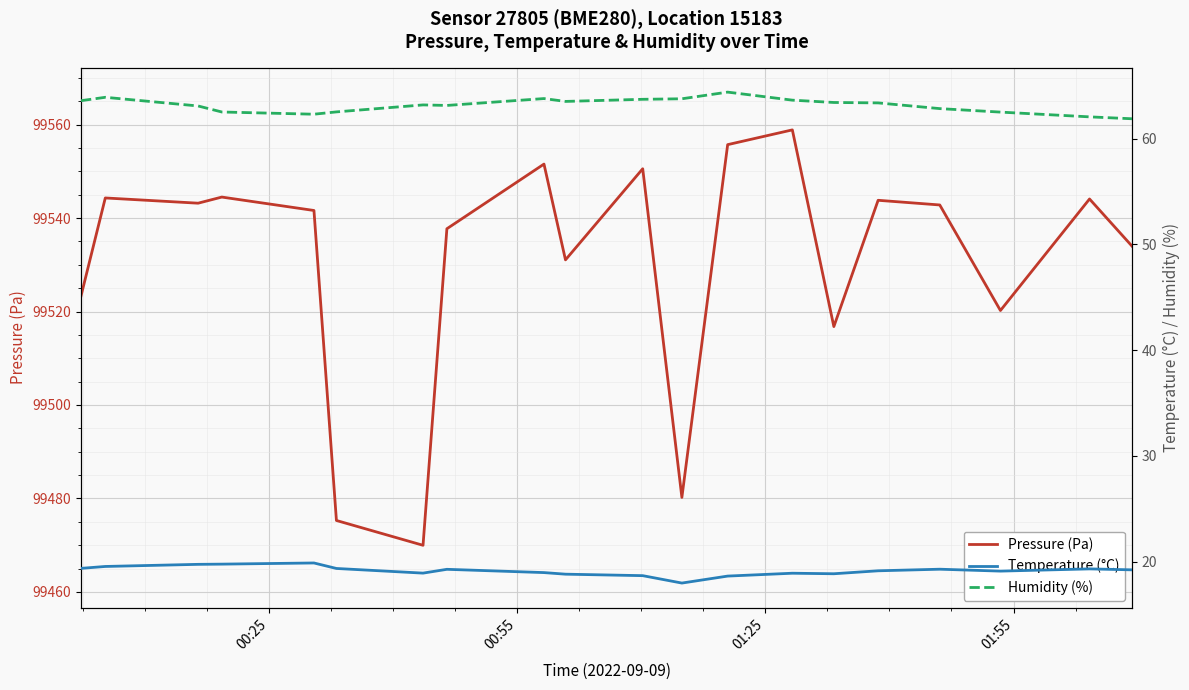

What is the lowest value of the Pressure (Pa) series?

99470.0